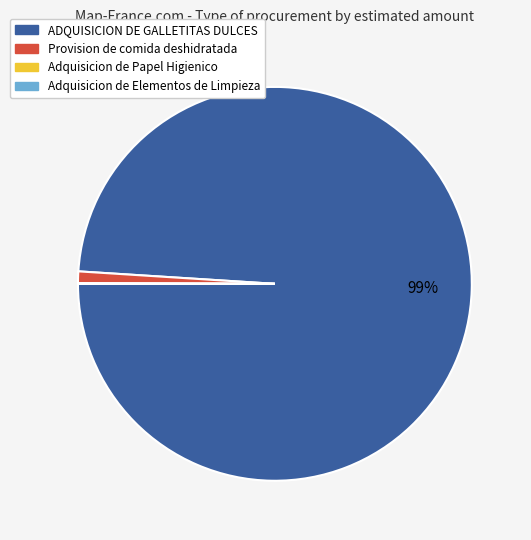

Which category accounts for the majority?

ADQUISICION DE GALLETITAS DULCES